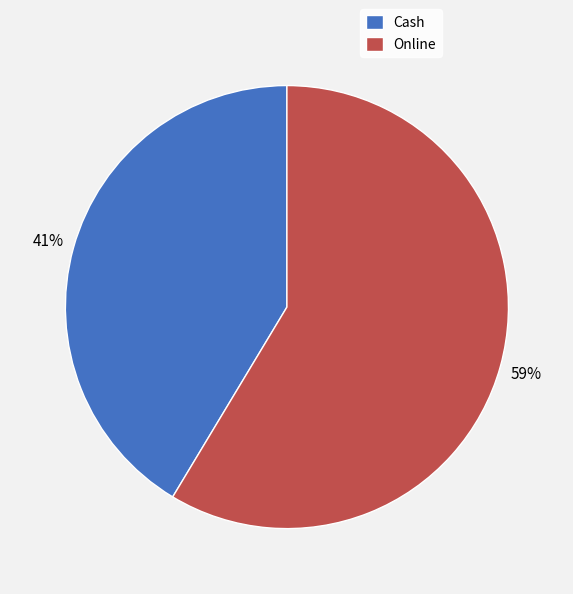

True or false: Cash accounts for 41% of the total.

True